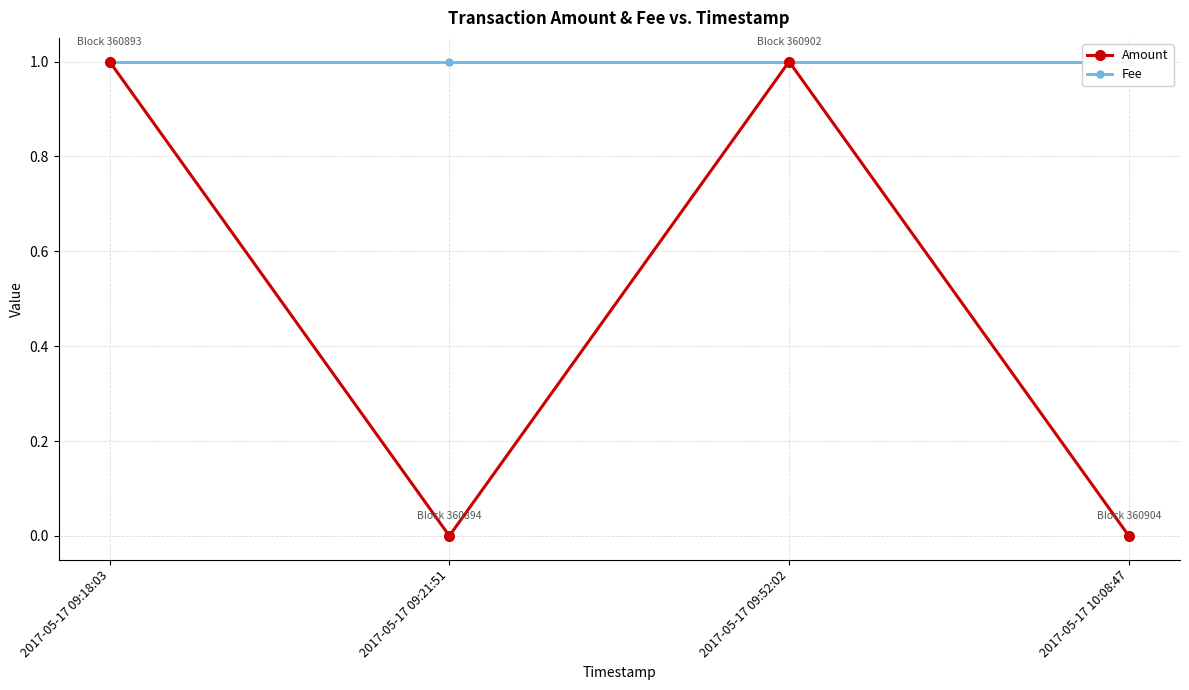

Which label corresponds to the smallest value in the chart?

2017-05-17 09:21:51